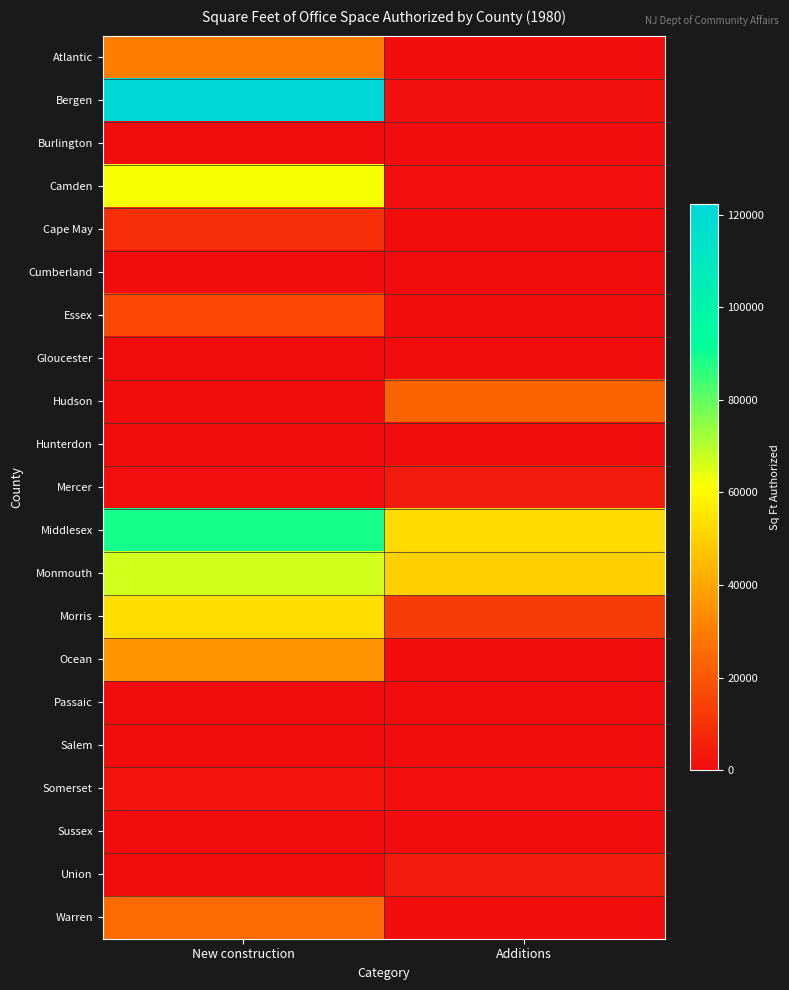

Which series has the largest total across all categories?

Middlesex